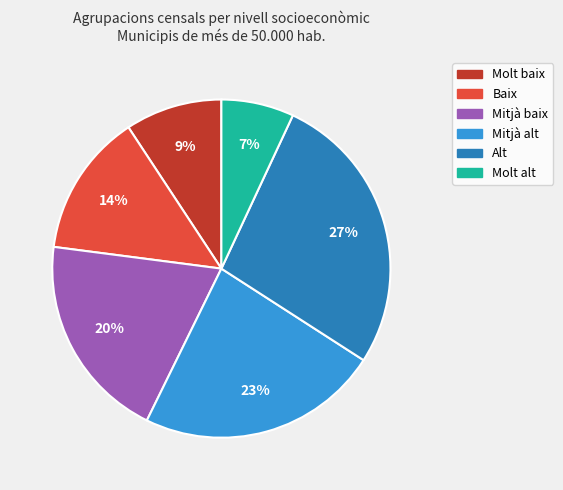

True or false: Molt baix accounts for 9% of the total.

True